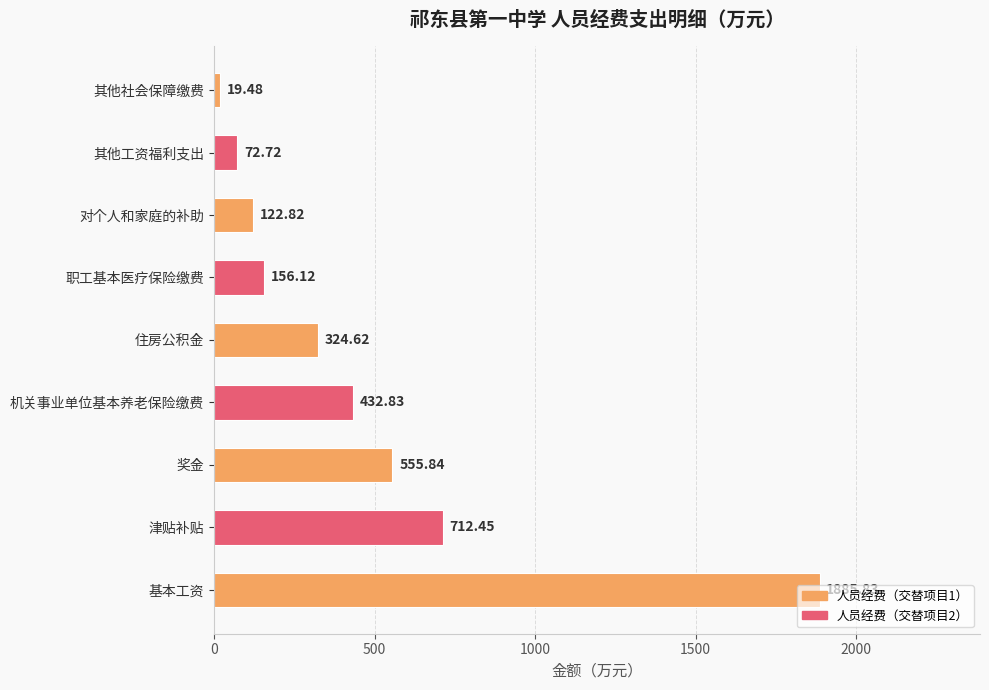

How many bars are there in total?

9